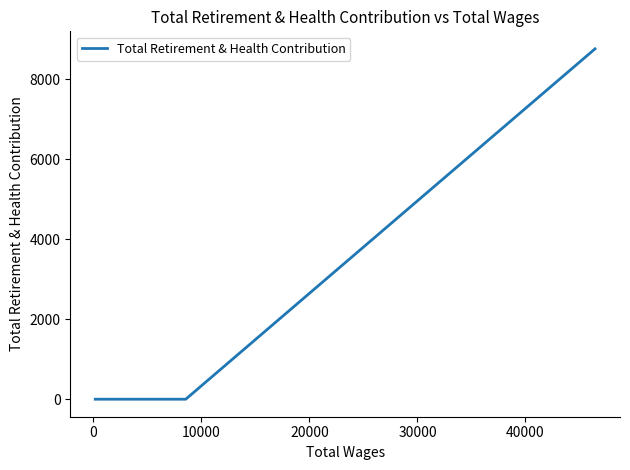

Is this an area chart (filled region under the line)?

No